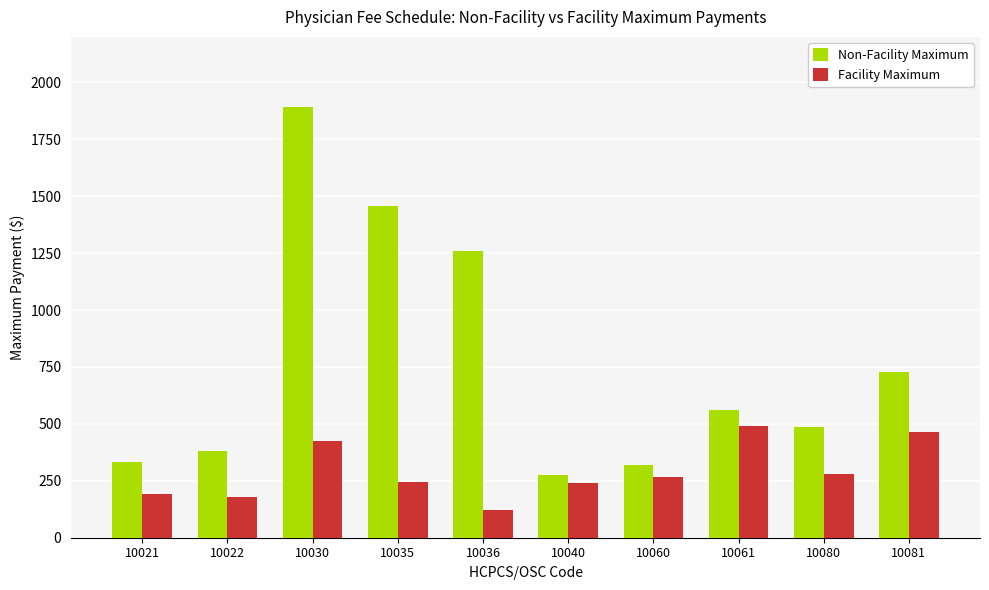

What is the value of the Non-Facility Maximum bar at the 10th from the left?

728.3